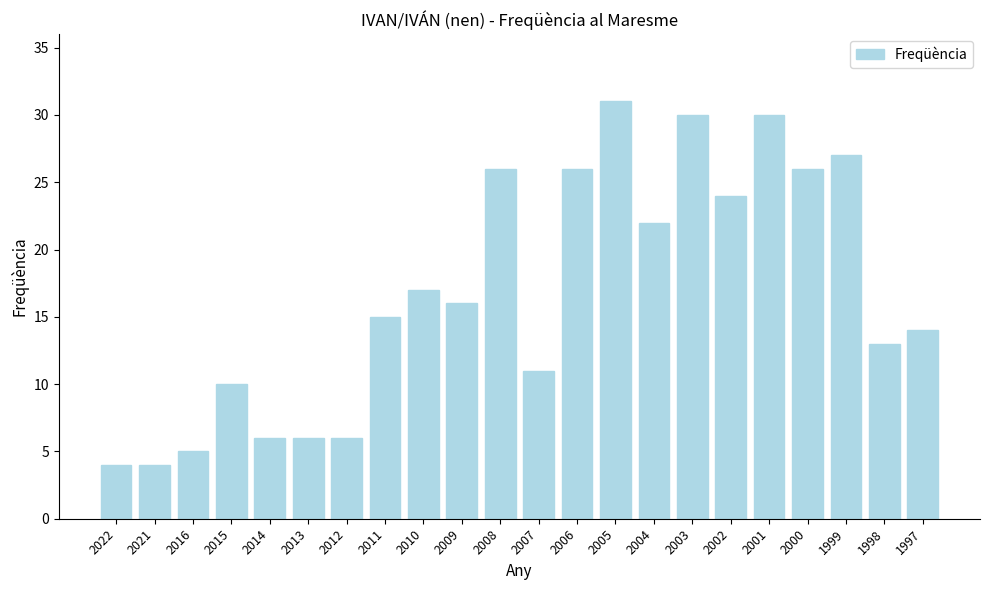

What is the sum of the values at 2003 and 2013?

36